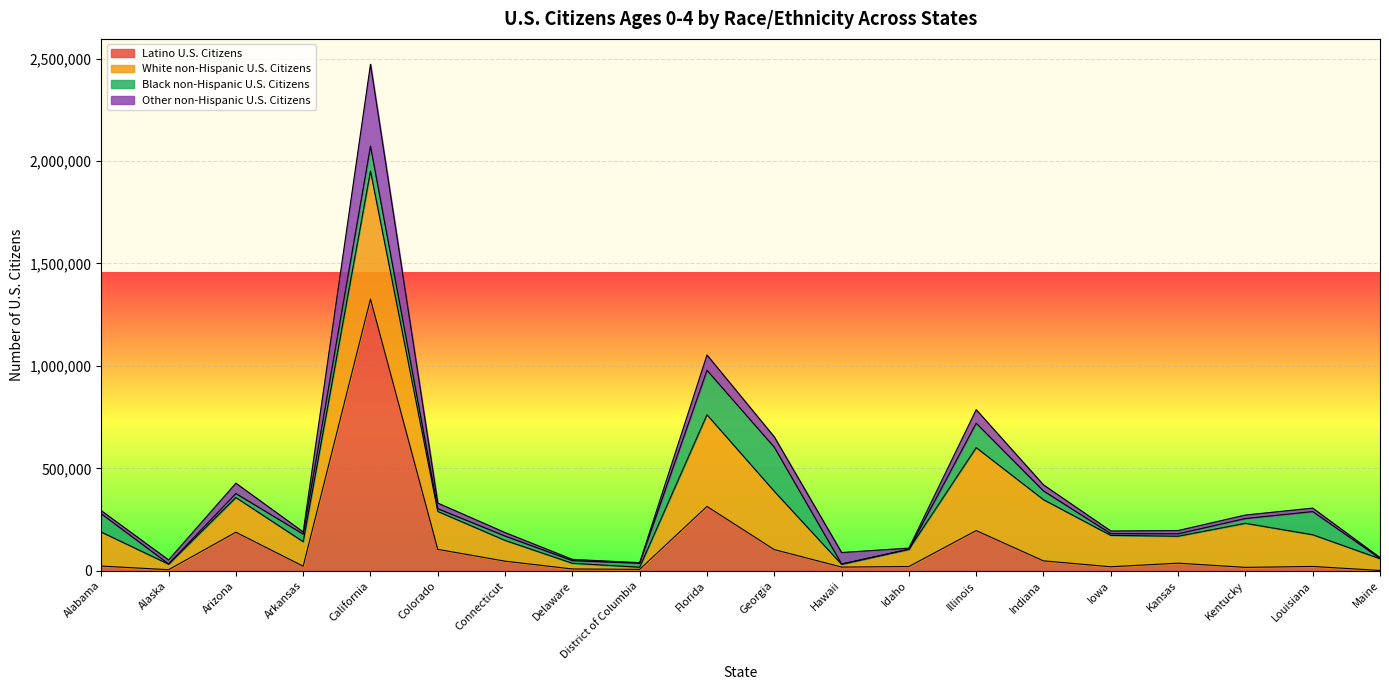

At which label is White non-Hispanic U.S. Citizens closest to 317644?

Indiana